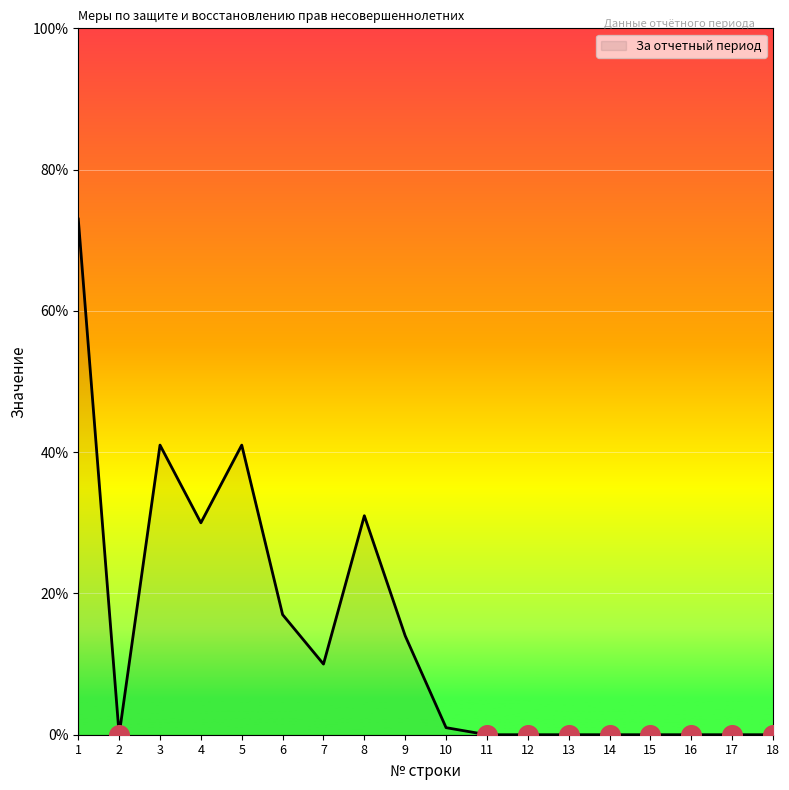

Between 18 and 7, which is larger?

7